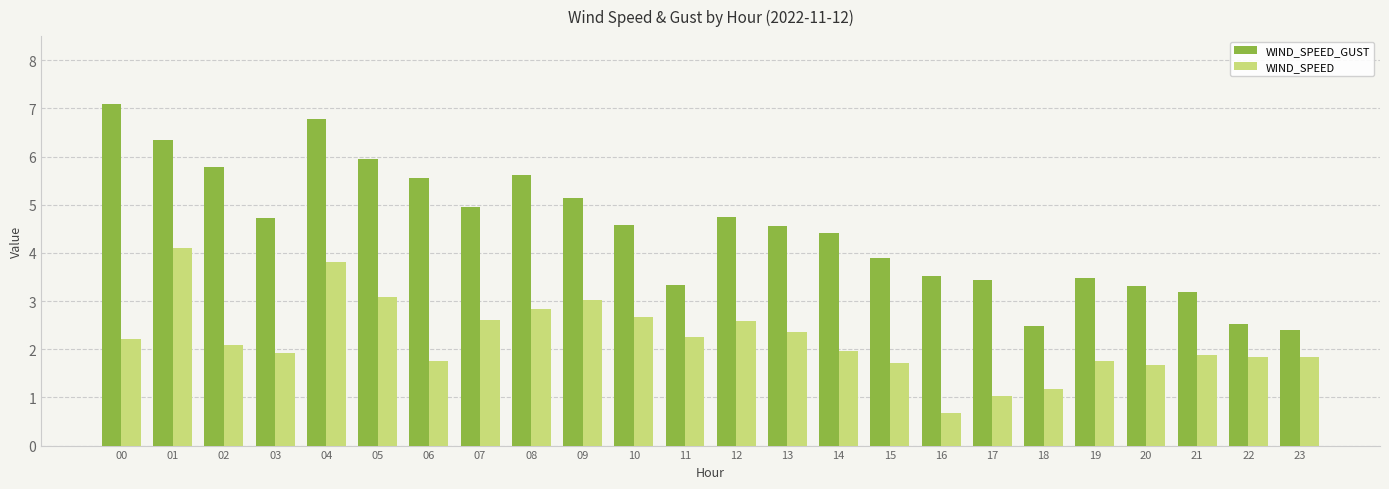

Is the value of WIND_SPEED_GUST at 15 greater than the value of WIND_SPEED at 15?

Yes